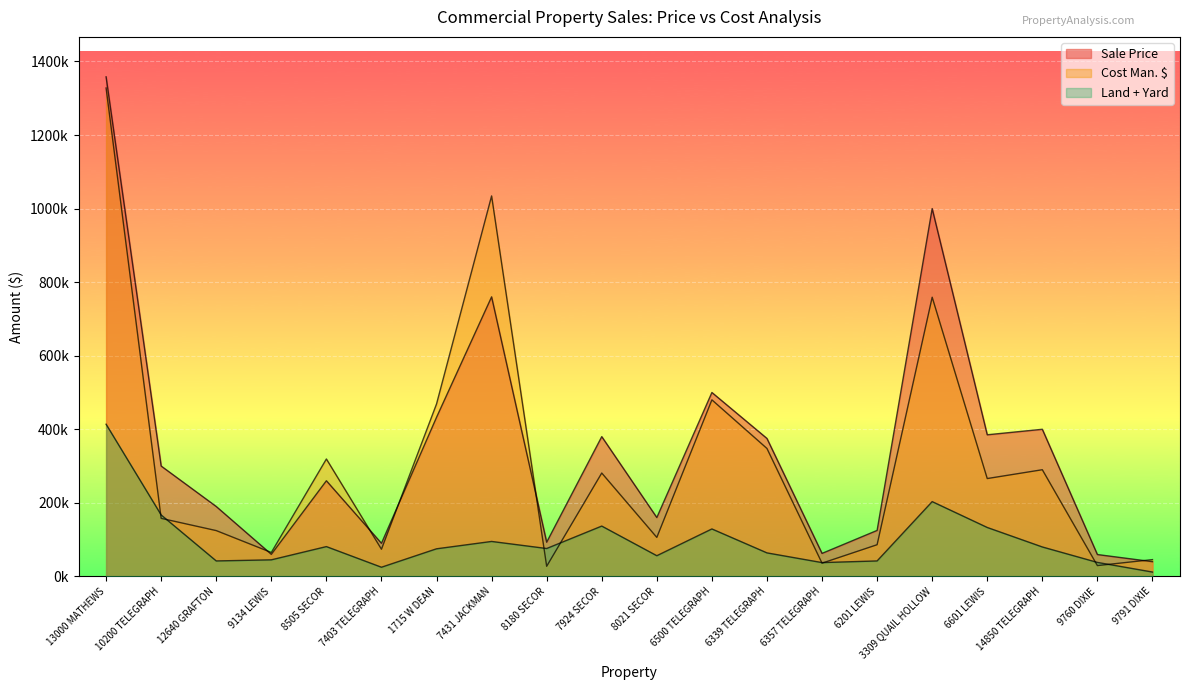

Between 6339 TELEGRAPH and 10200 TELEGRAPH, which is larger?

6339 TELEGRAPH